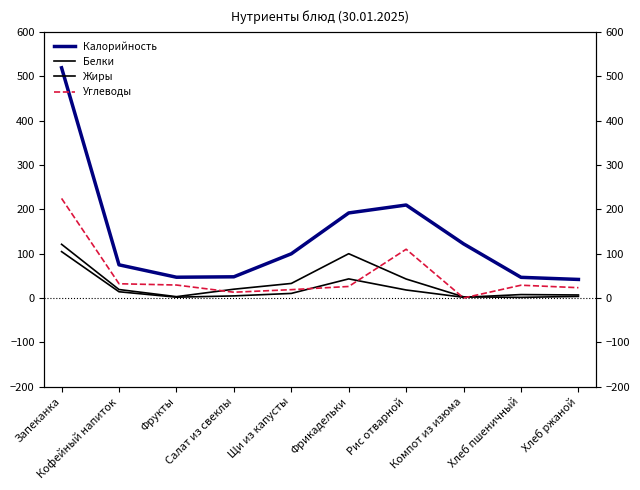

What position from the right is Щи из капусты?

6